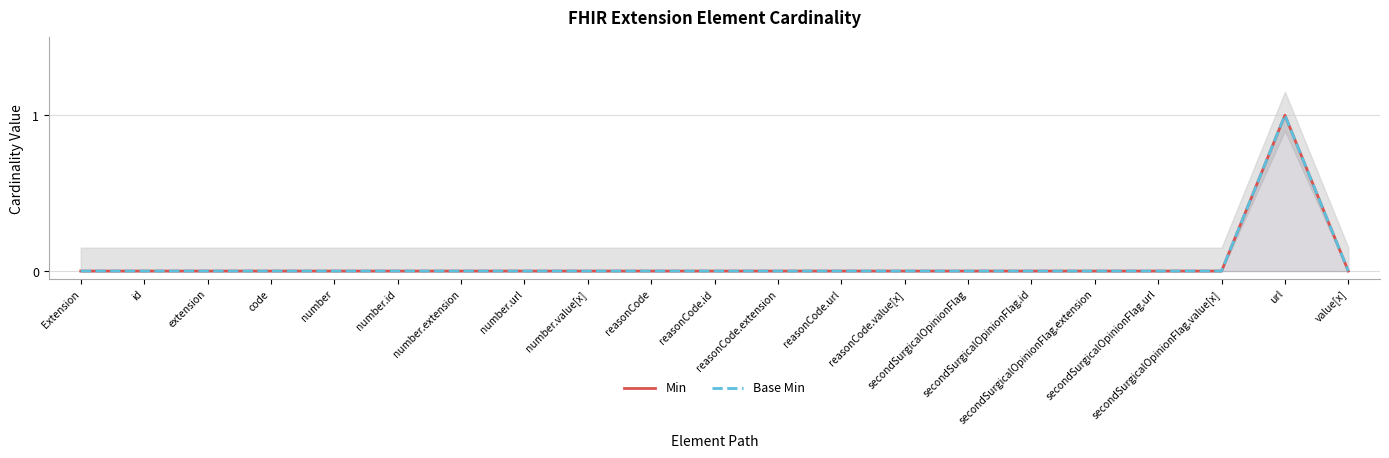

What is the label of the 7th point from the right?

secondSurgicalOpinionFlag